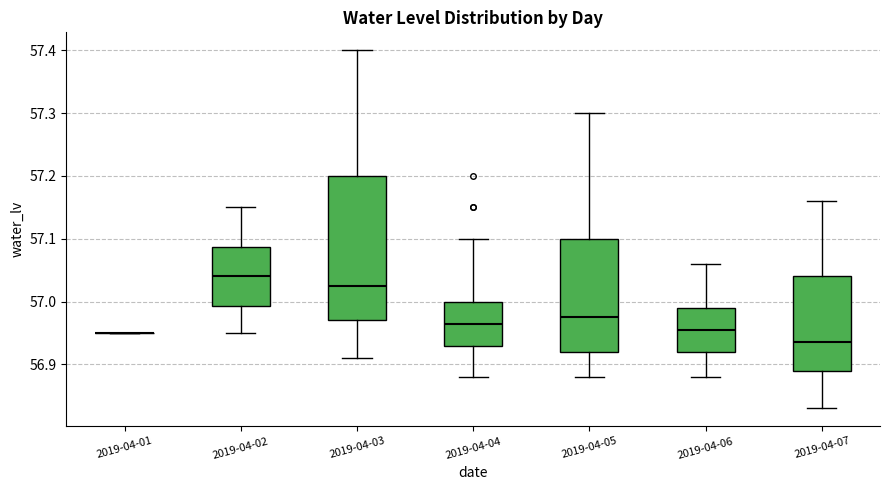

Reading left to right, read every box against the y-axis: the position of its median line, the range the box covers, and the ends of its whiskers. The values are not printed on the chart, so give them approximately, as read against the axis.

2019-04-01: box collapsed to a line at 56.95, whiskers 56.95 to 56.95
2019-04-02: median 57.04, box 56.99 to 57.09, whiskers 56.95 to 57.15
2019-04-03: median 57.03, box 56.97 to 57.20, whiskers 56.91 to 57.40
2019-04-04: median 56.97, box 56.93 to 57.00, whiskers 56.88 to 57.10
2019-04-05: median 56.98, box 56.92 to 57.10, whiskers 56.88 to 57.30
2019-04-06: median 56.96, box 56.92 to 56.99, whiskers 56.88 to 57.06
2019-04-07: median 56.94, box 56.89 to 57.04, whiskers 56.83 to 57.16